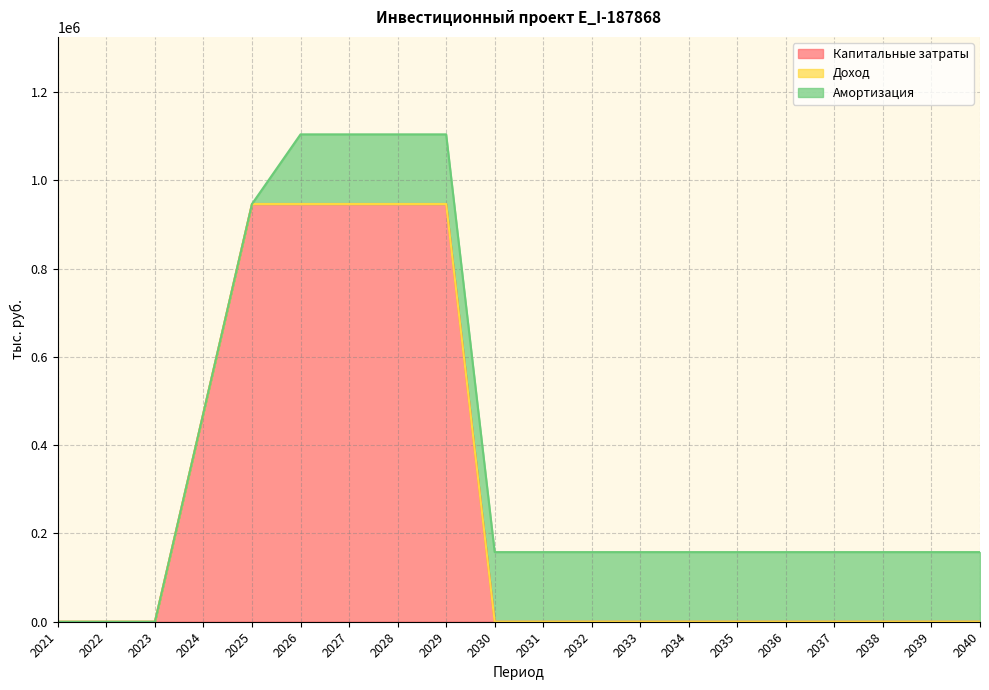

Is the value of Амортизация at 2038 greater than the value of Капитальные затраты at 2021?

Yes